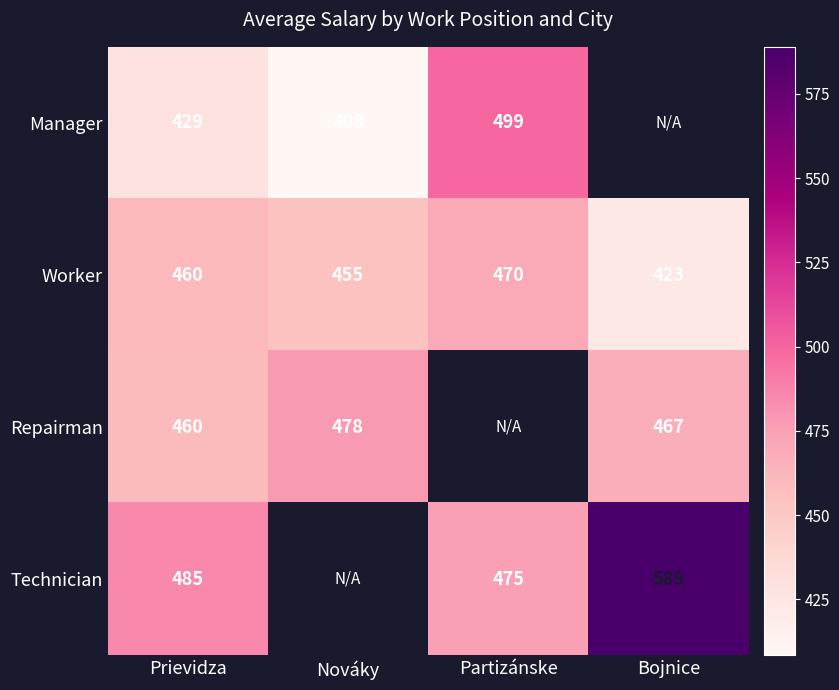

Is the value of Worker at Bojnice greater than the value of Technician at Prievidza?

No